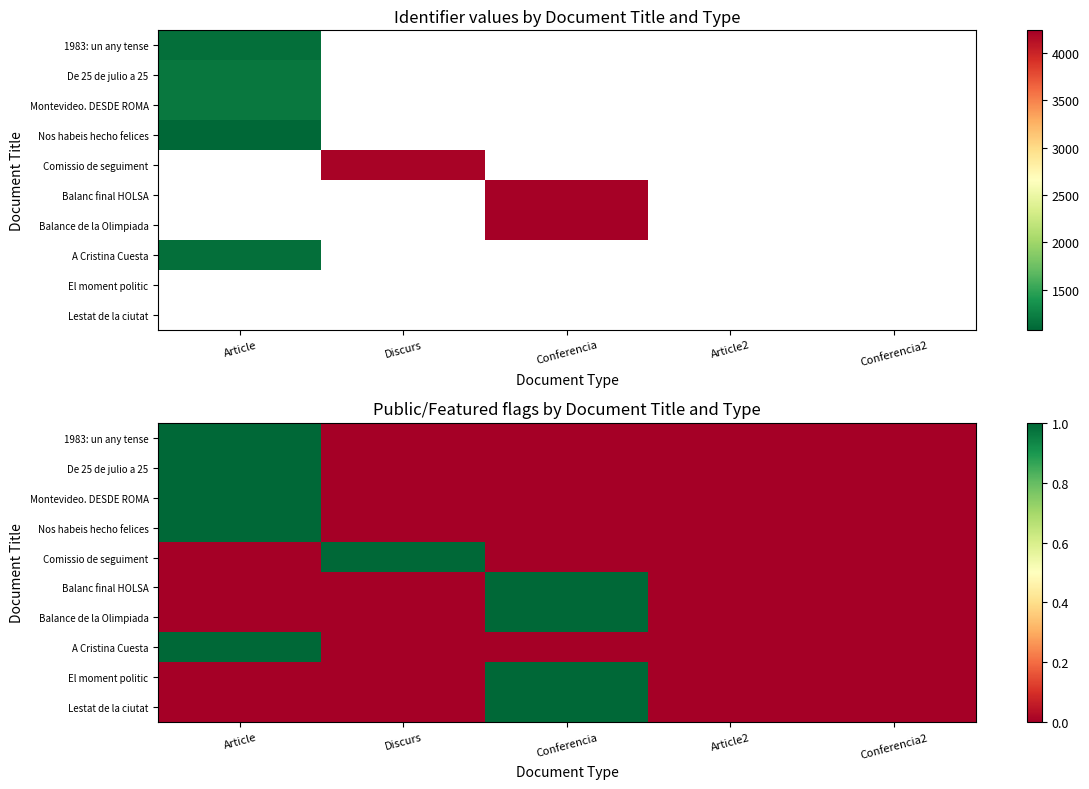

How many data points in Montevideo. DESDE ROMA are above 0?

1